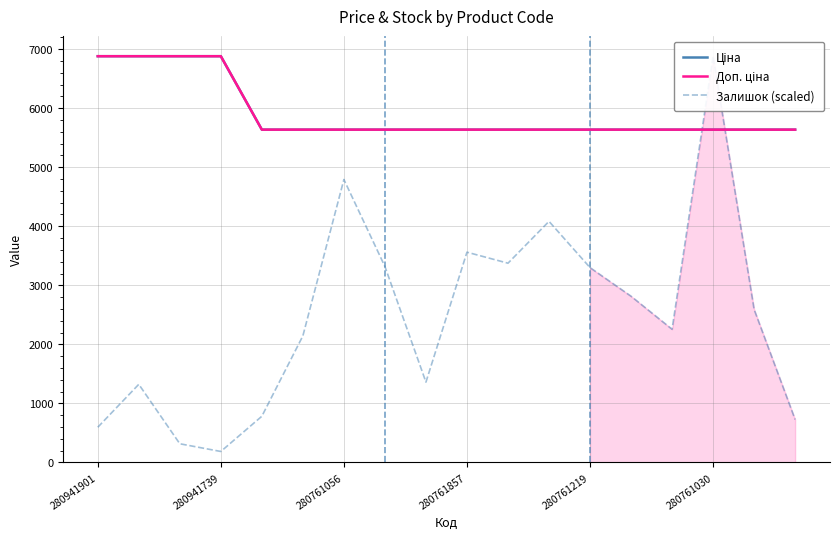

What is the average value of the Залишок (scaled) series?

2467.2